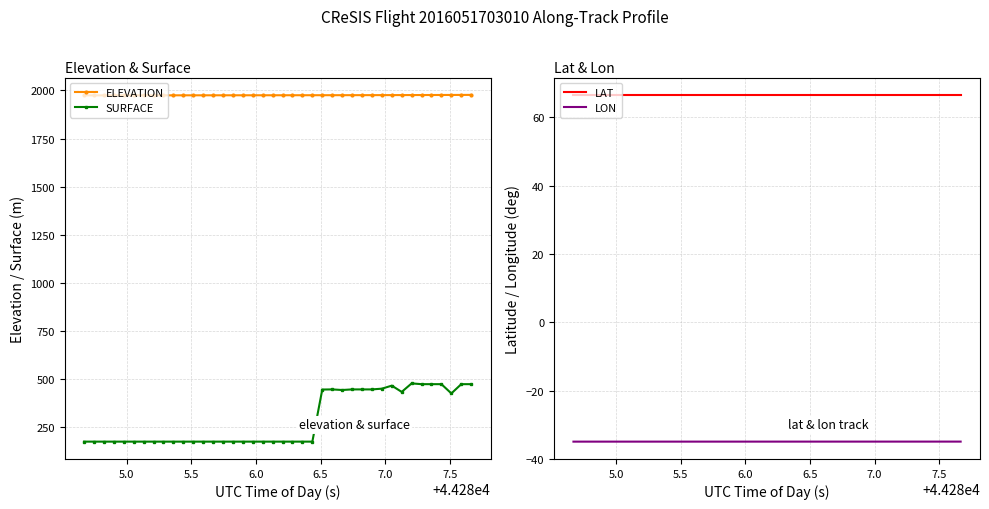

What is the value of the SURFACE point at the 18th from the left?

175.7